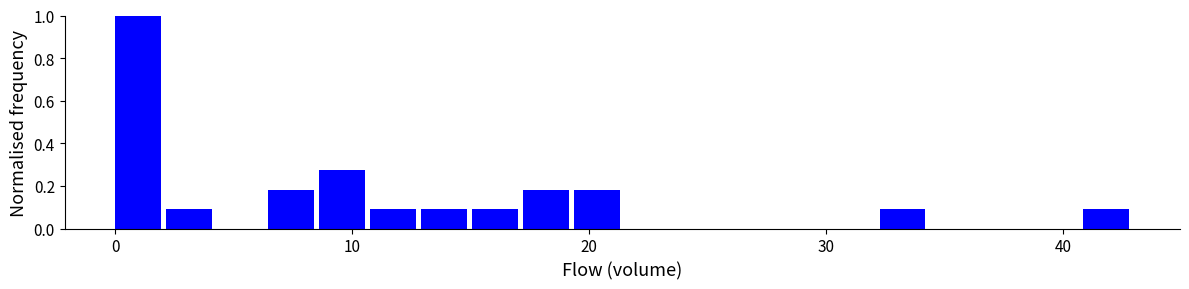

Read against the x-axis, roughly where is the centre of the tallest bar?

1